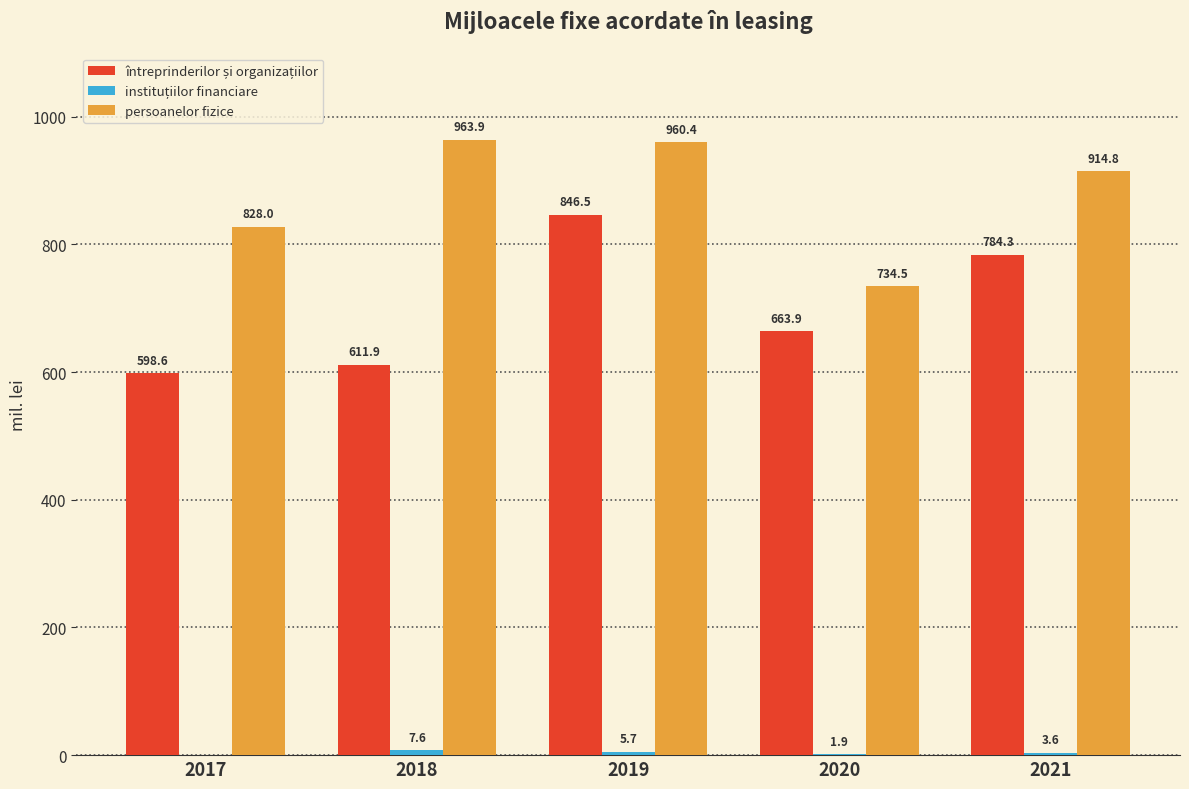

Between 2017 and 2018, which series saw the biggest shift?

persoanelor fizice